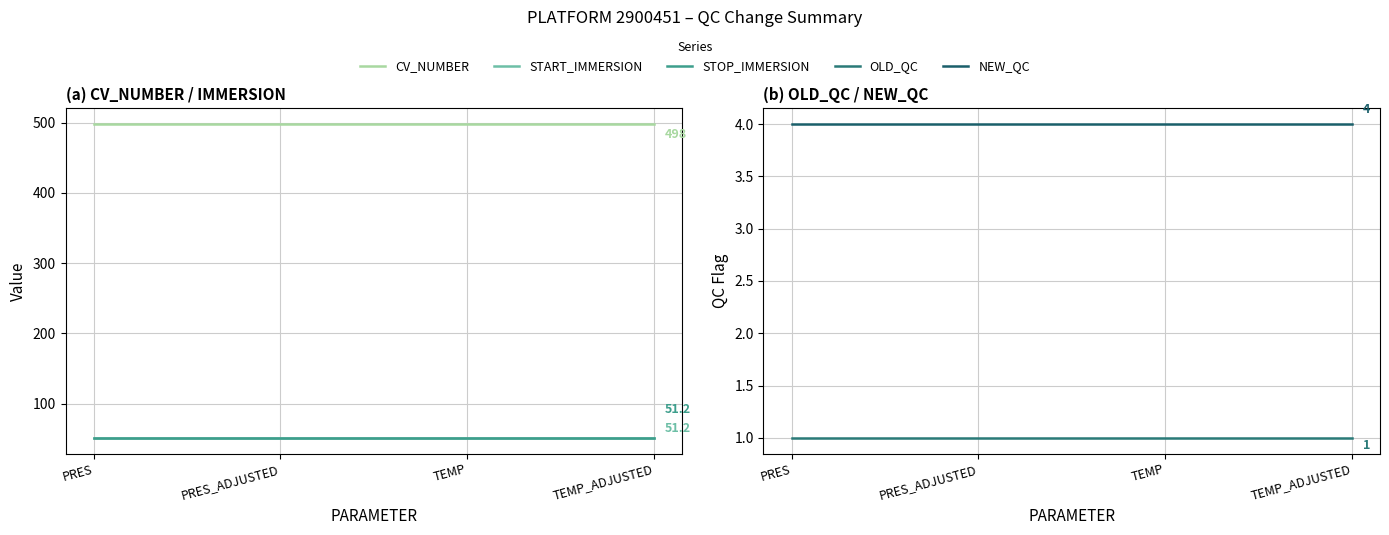

Where is START_IMMERSION nearest to the value 51?

PRES